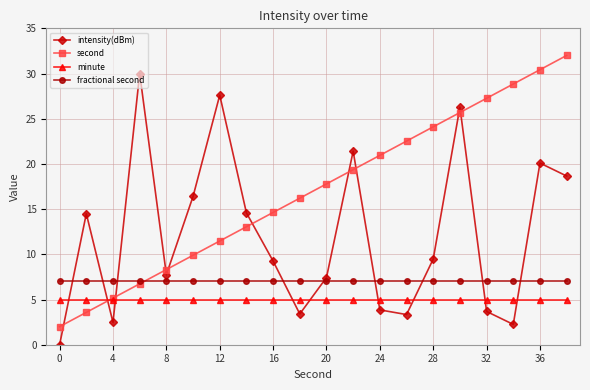

Which series has the largest total across all categories?

second